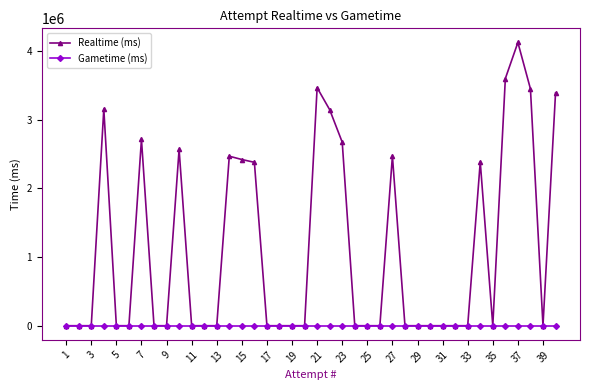

Which series has the largest total across all categories?

Realtime (ms)